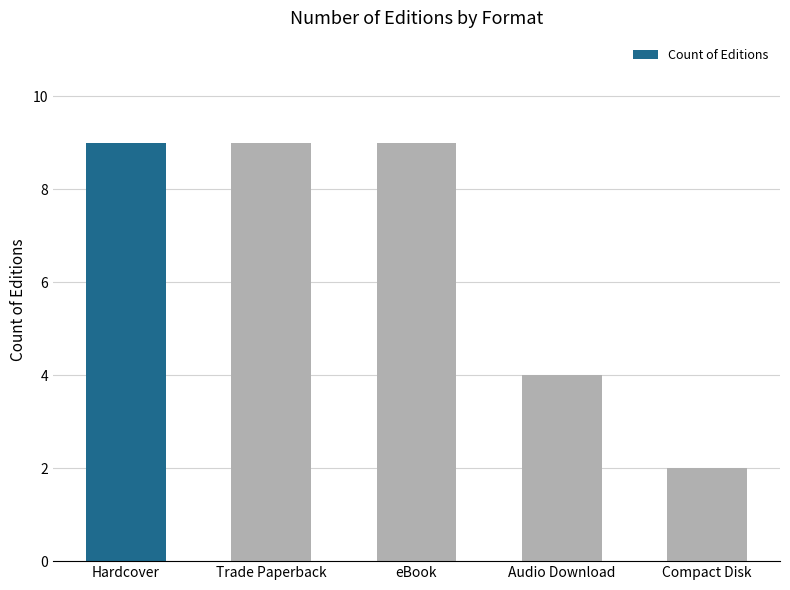

The value at Hardcover is 9. True or false?

True